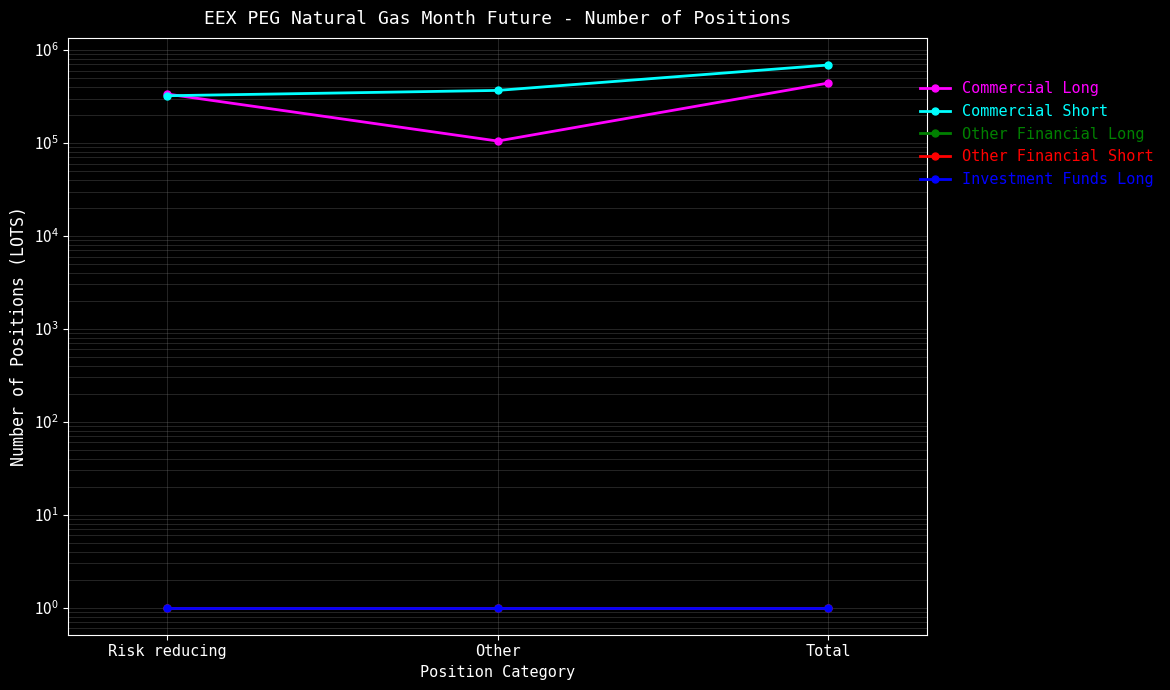

At which label does Other Financial Long reach its minimum?

Risk reducing